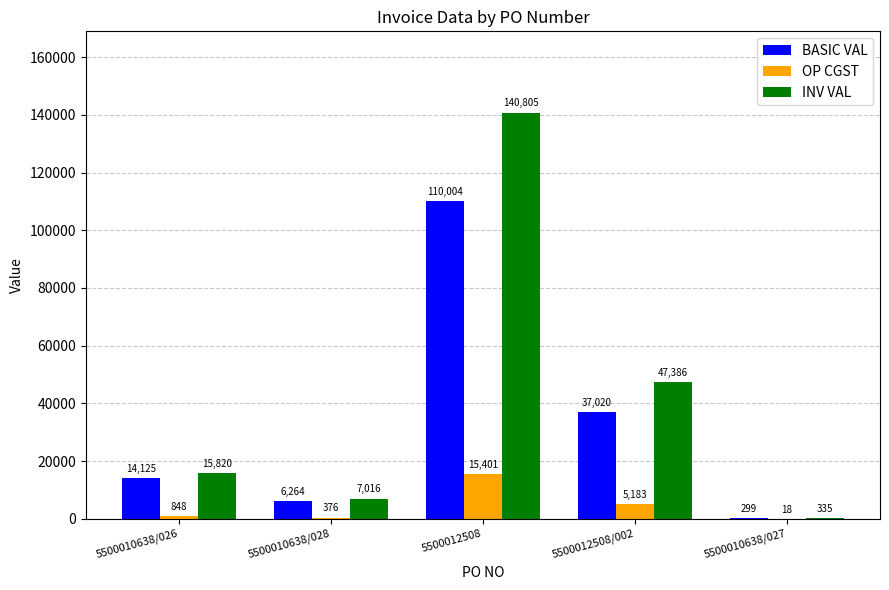

How many data points does each series have?

5